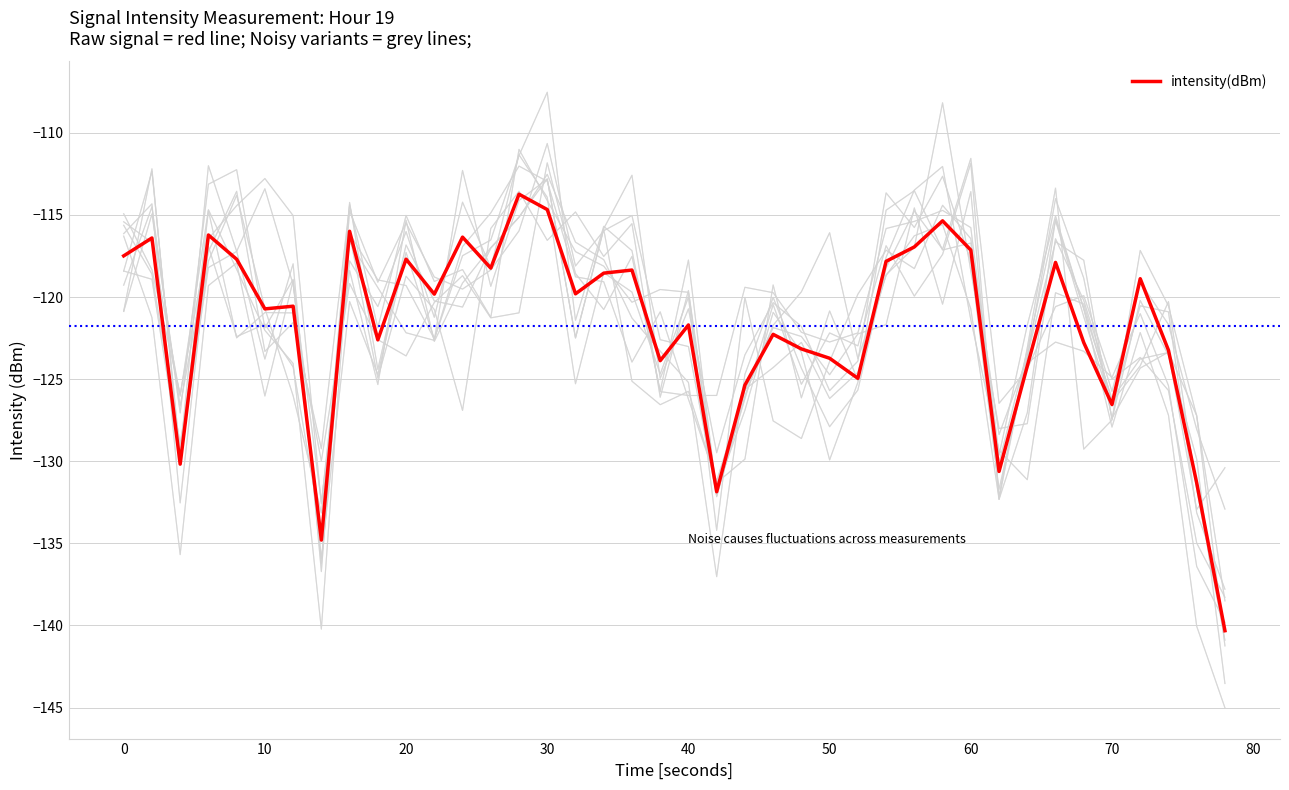

How many data points are above -119?

18